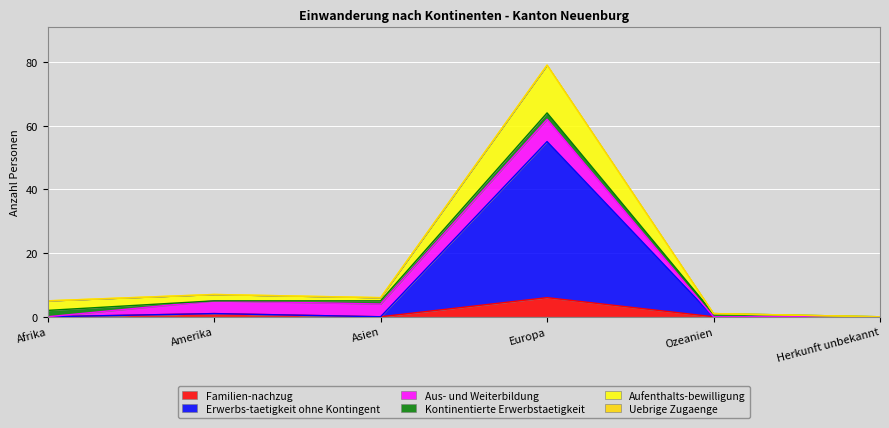

True or false: Aufenthalts-bewilligung and Familien-nachzug cross at least once.

False